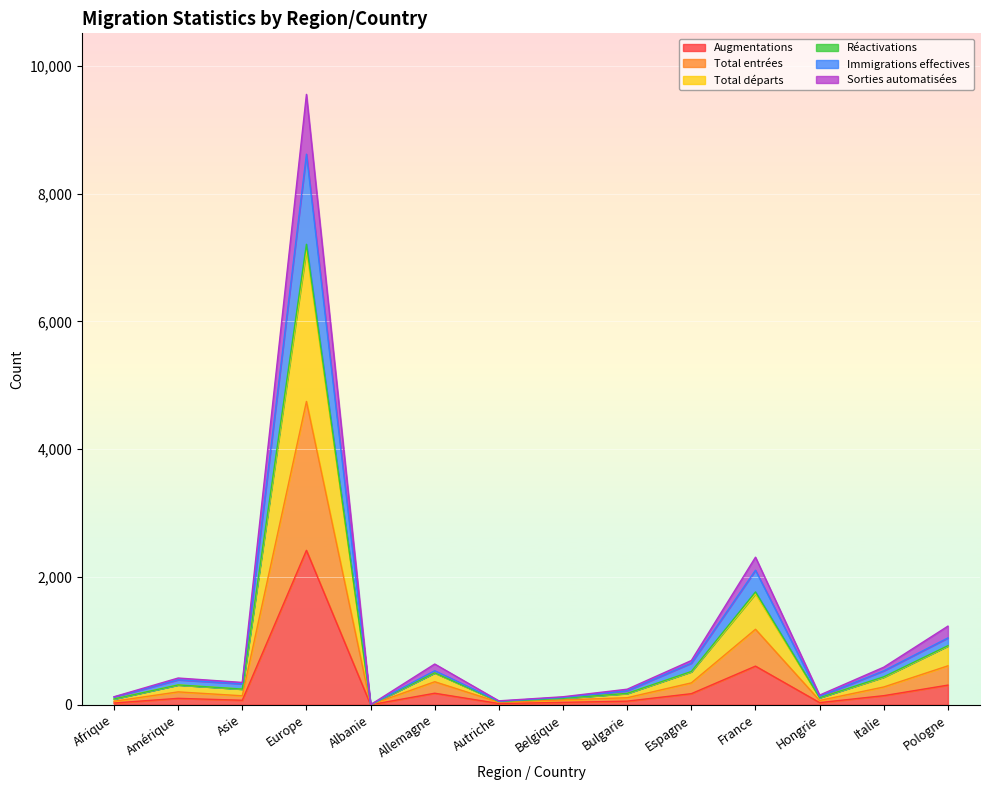

Is the value of Total entrées at Belgique greater than the value of Total départs at Albanie?

Yes